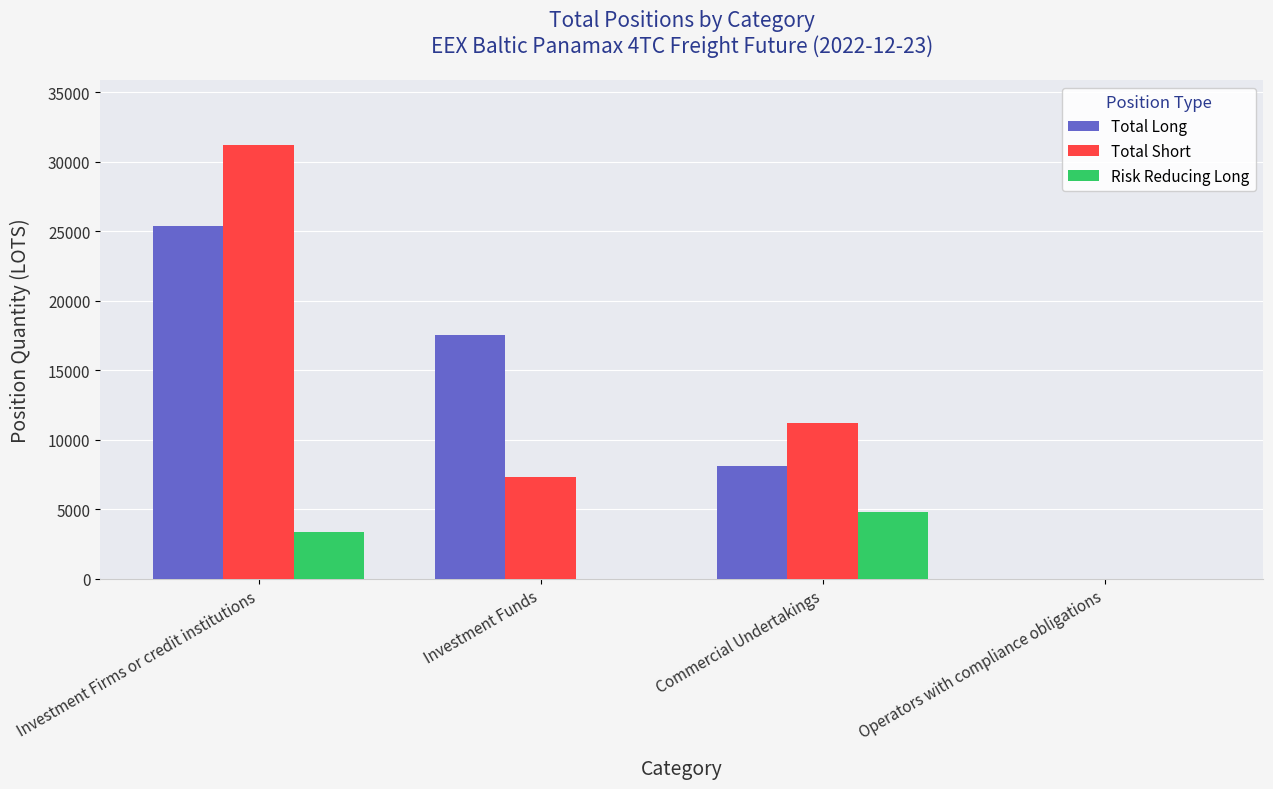

Where is Total Short nearest to the value 15608?

Commercial Undertakings